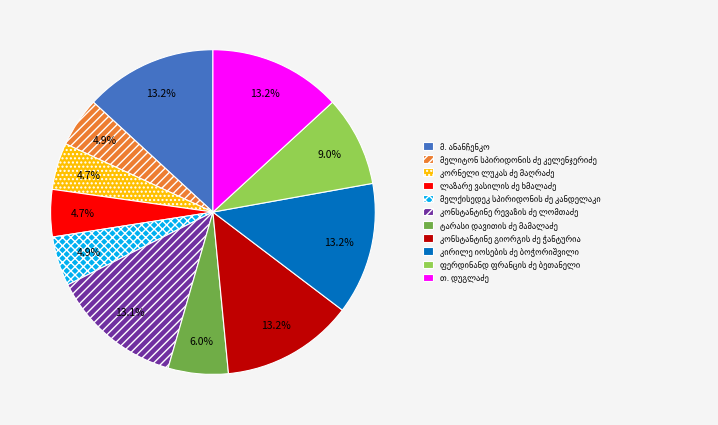

Is there a majority slice in this chart?

No